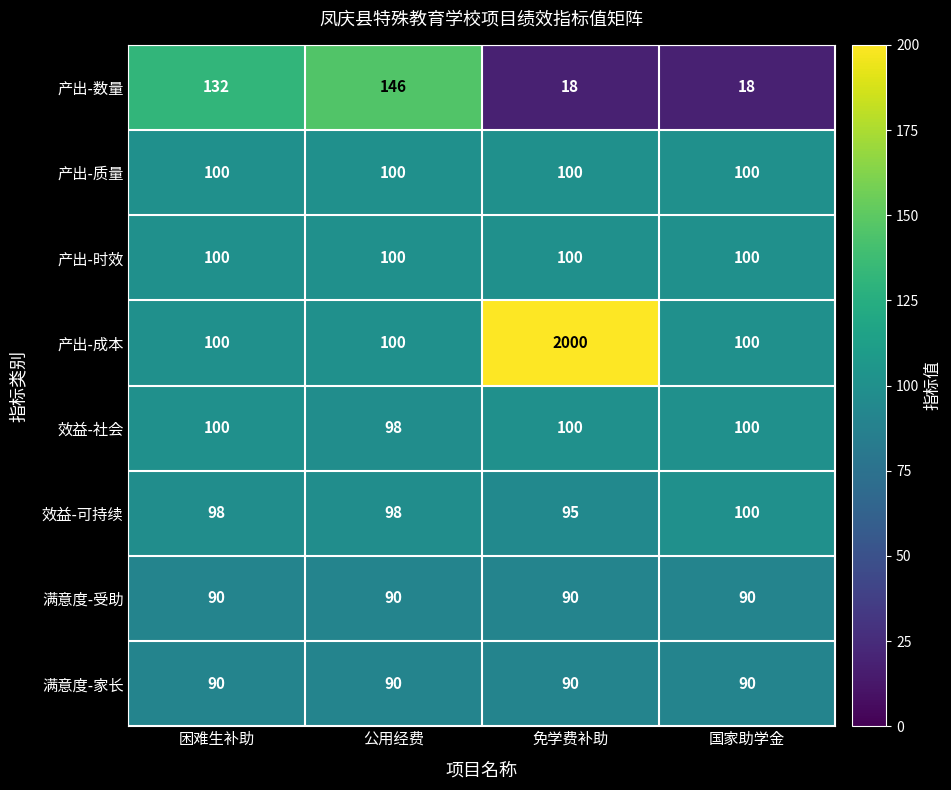

What is the greatest value displayed?

2000